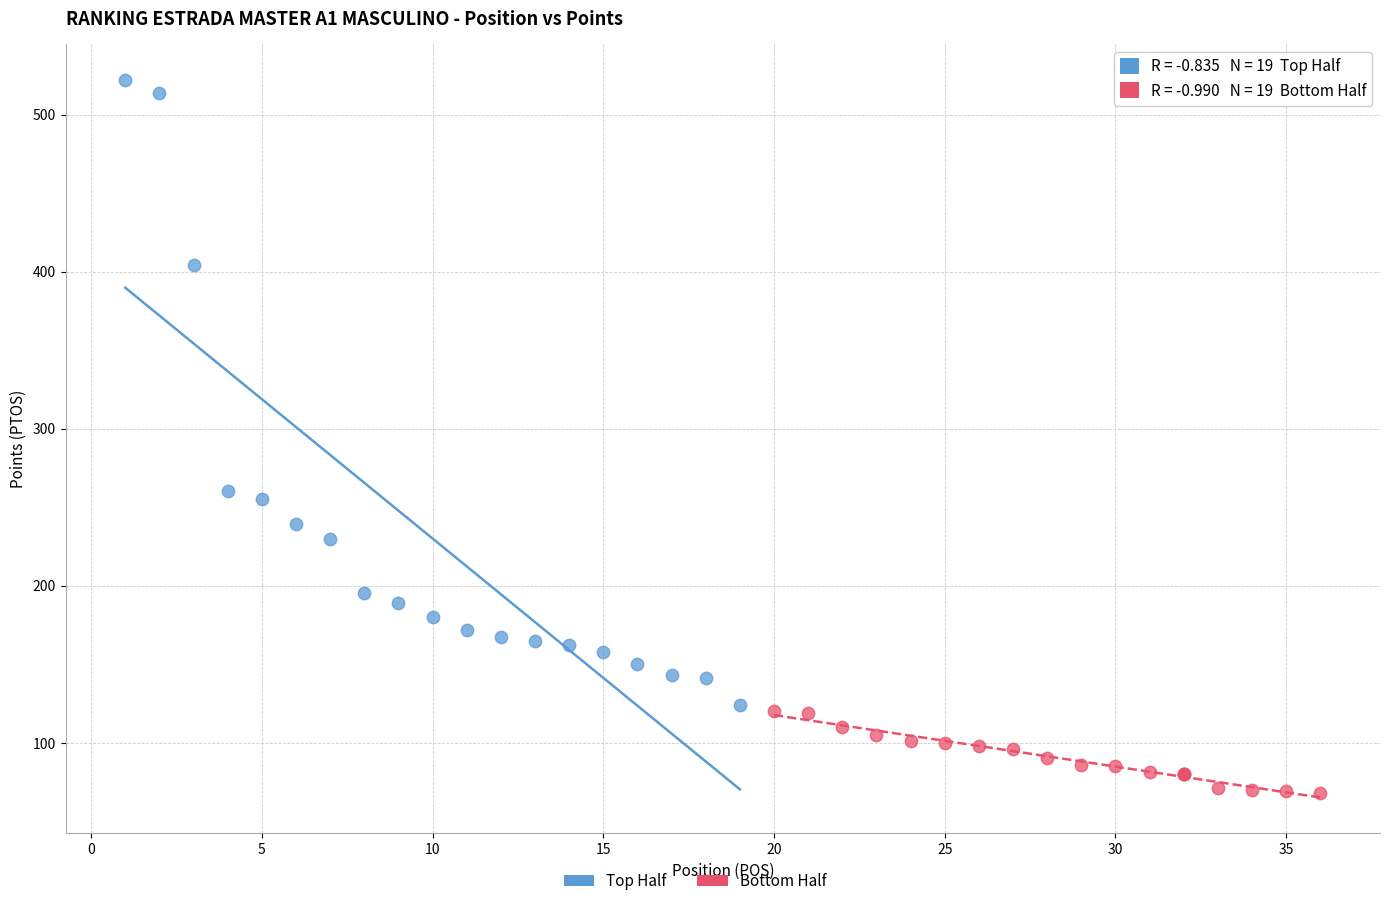

Which series has the largest Y range (max minus min)?

Top Half